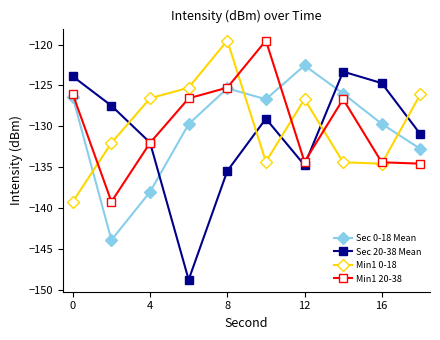

How many interior local peaks does the Min1 0-18 series have?

2